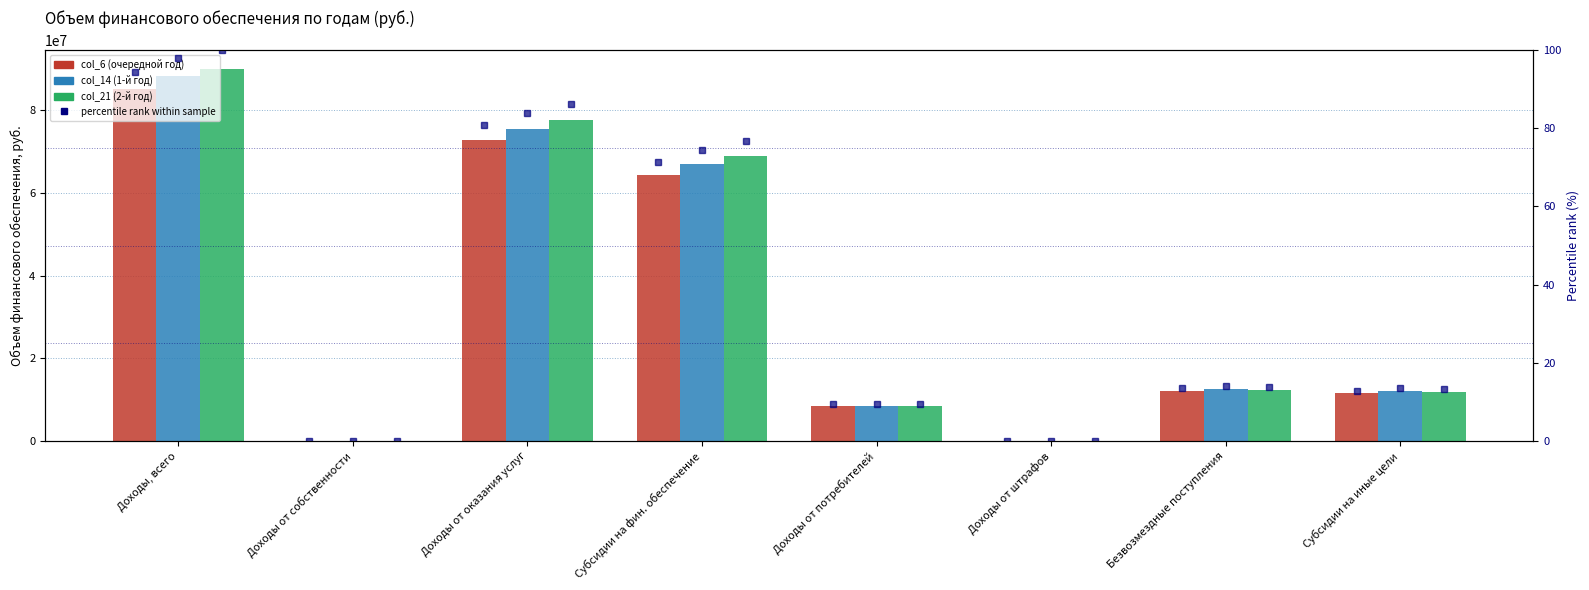

At which label does col_14 (1-й год) first exceed 12647200?

Доходы, всего